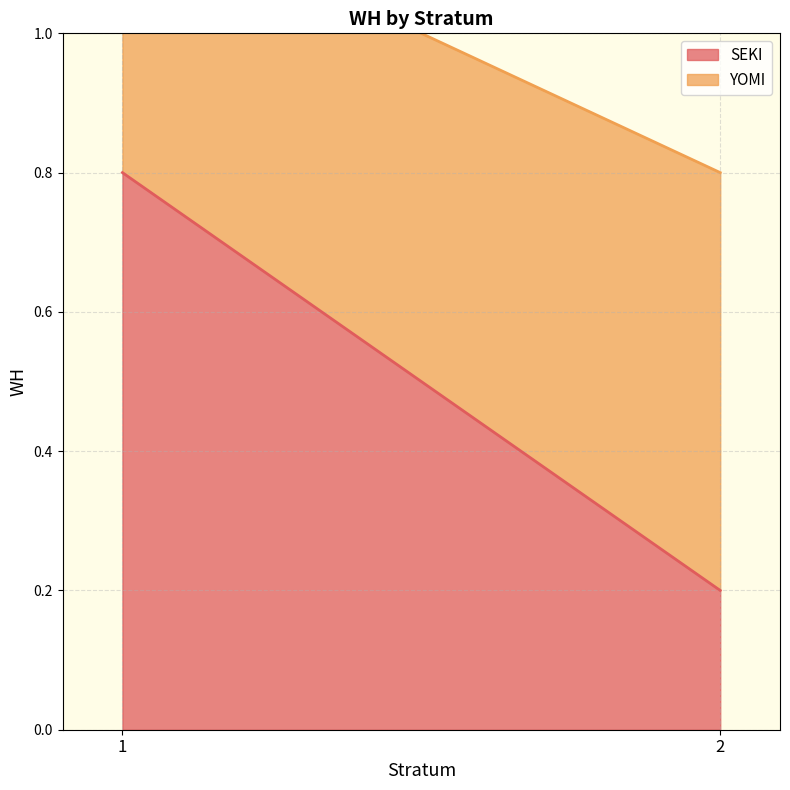

What is the maximum value for SEKI?

0.8